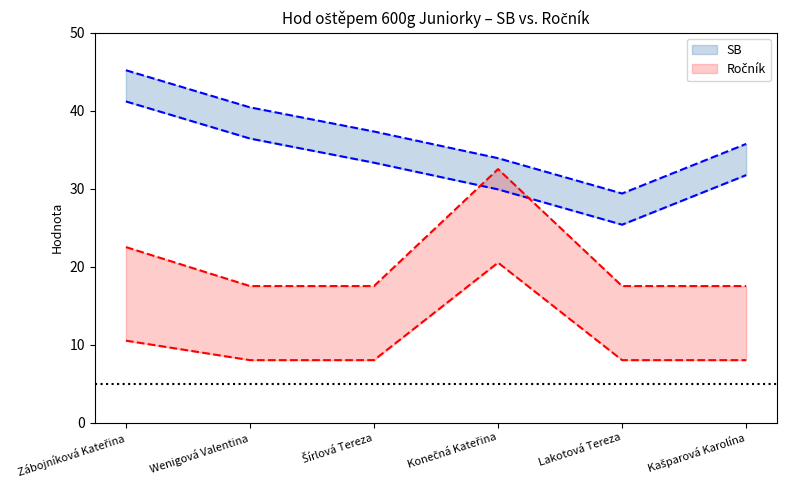

List the labels in order of Ročník value, smallest first.

Wenigová Valentina, Šírlová Tereza, Lakotová Tereza, Kašparová Karolína, Zábojníková Kateřina, Konečná Kateřina